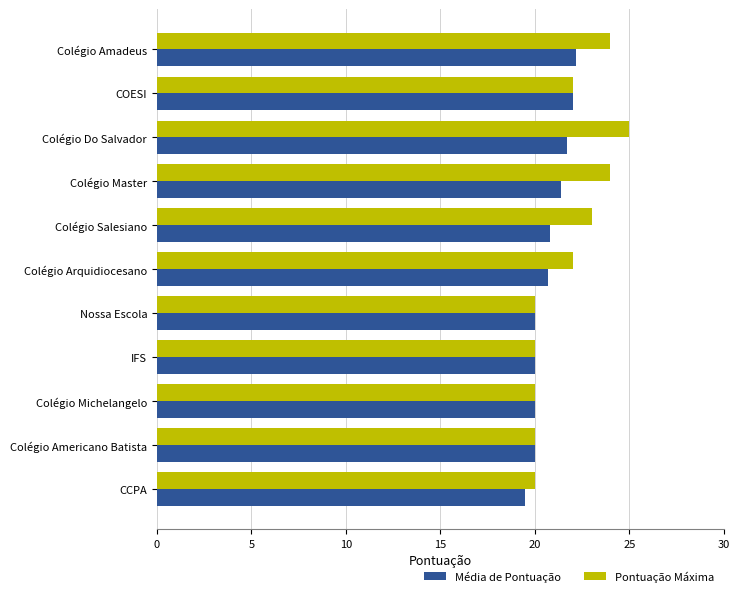

Between Colégio Amadeus and Colégio Michelangelo, which series saw the biggest shift?

Pontuação Máxima